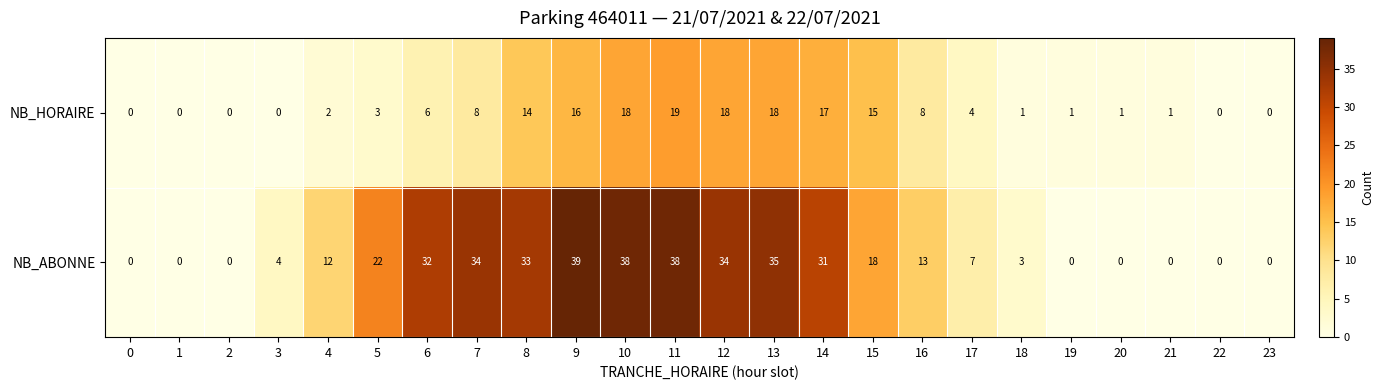

Which series has the largest total across all categories?

NB_ABONNE